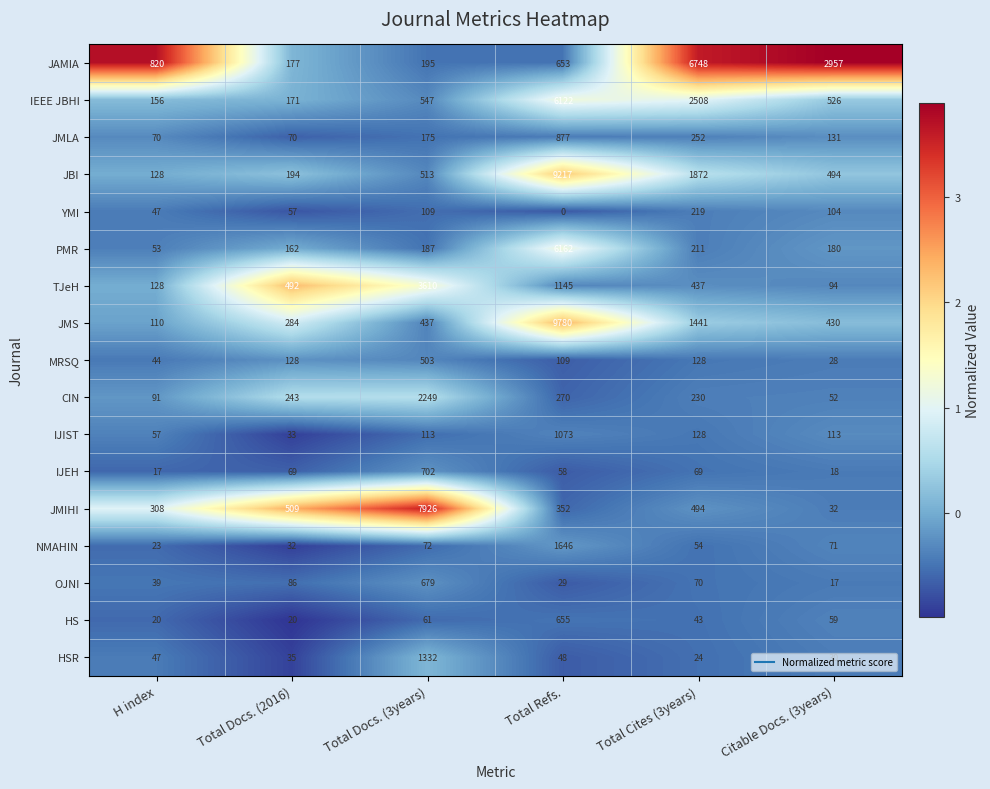

Where is JMLA nearest to the value 473?

Total Cites (3years)